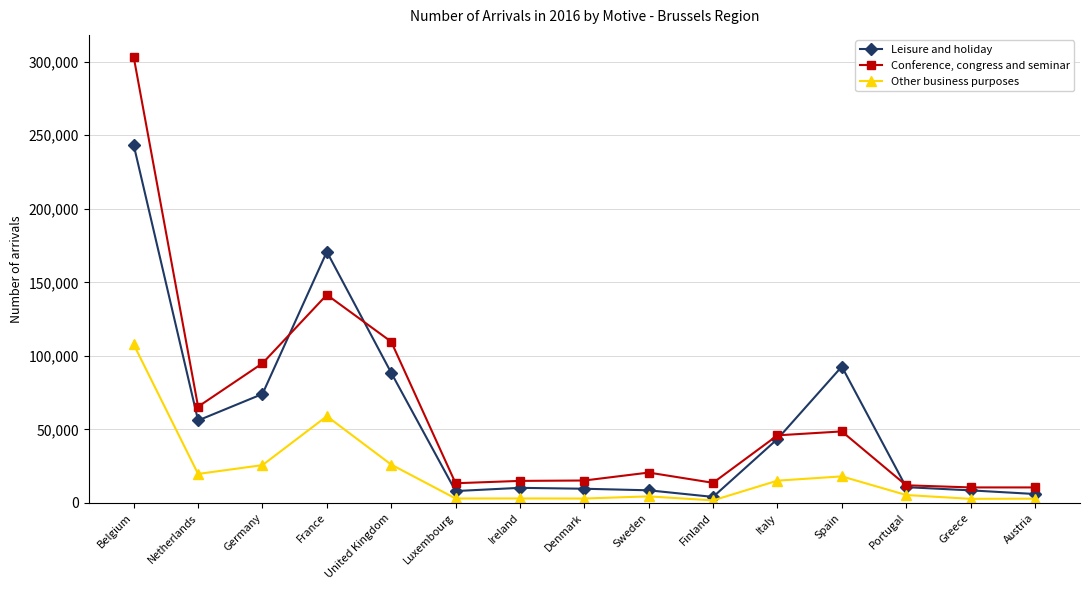

True or false: Conference, congress and seminar and Leisure and holiday cross at least once.

True